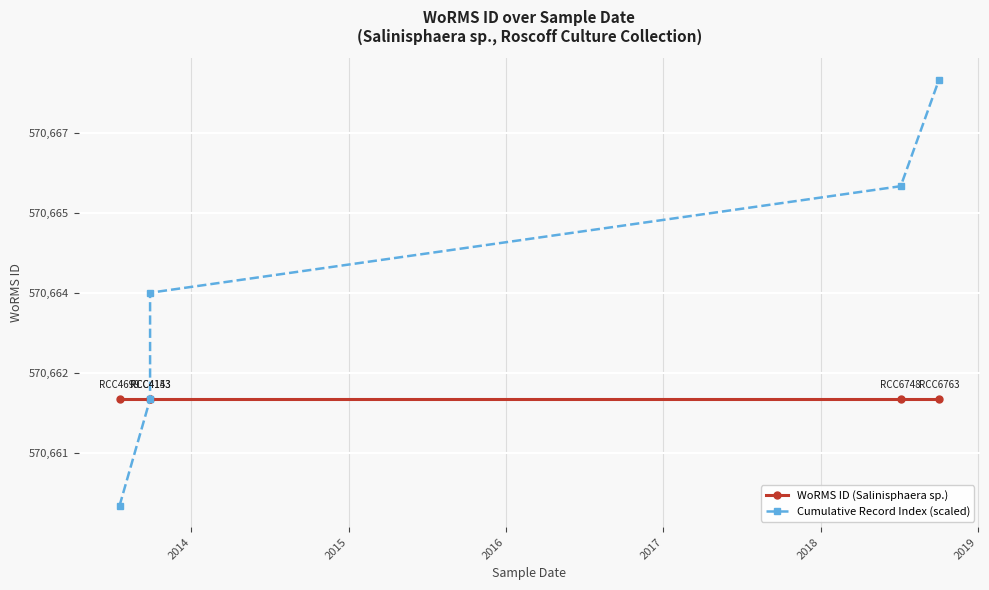

True or false: WoRMS ID (Salinisphaera sp.) and Cumulative Record Index (scaled) cross at least once.

False